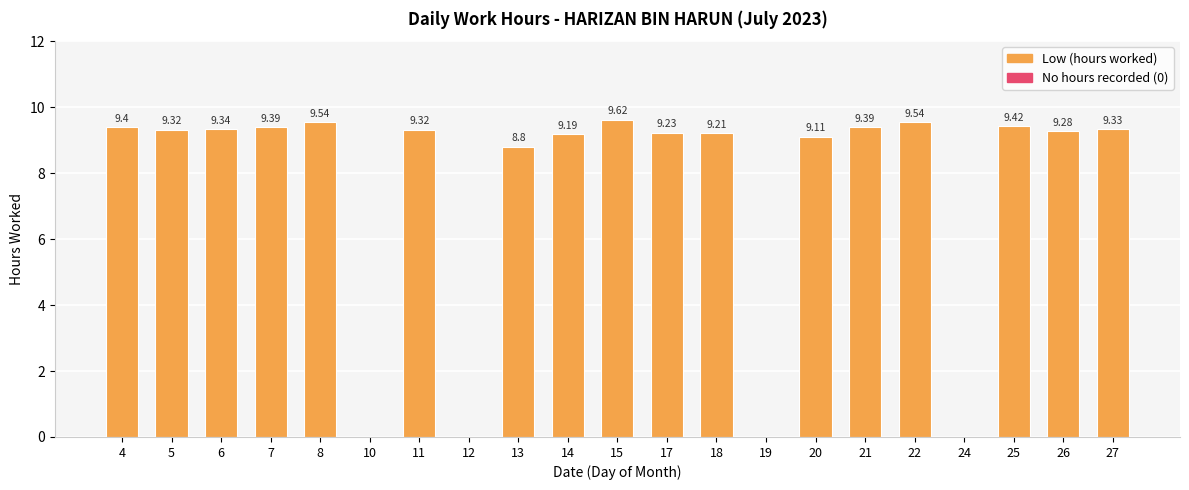

What is the average value?

7.5